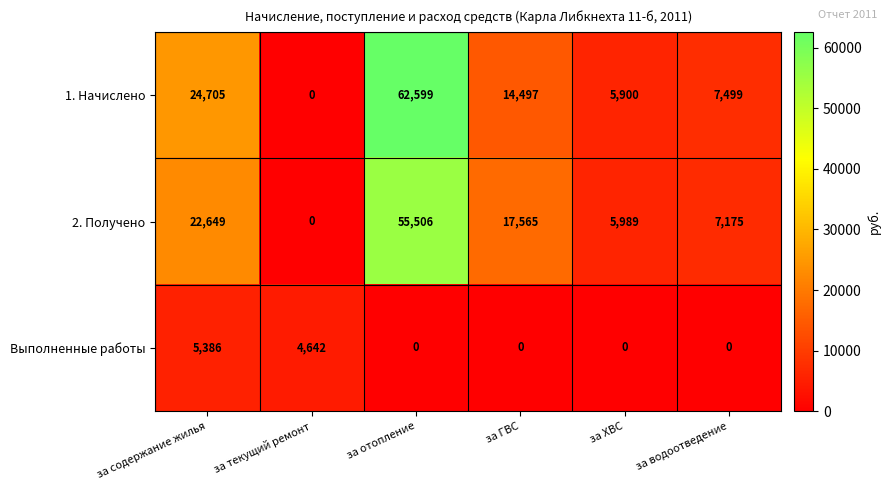

Which category has the highest value across all series?

за отопление